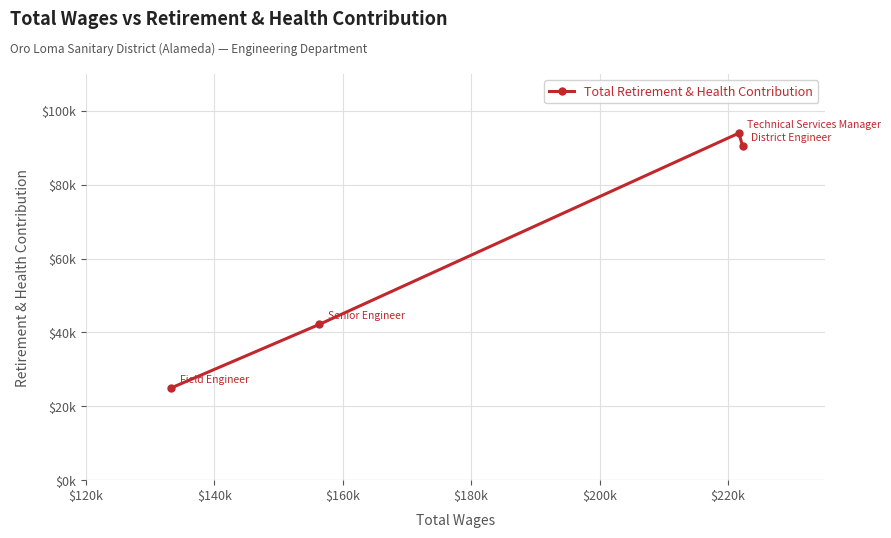

What is the minimum value shown in the chart?

25000